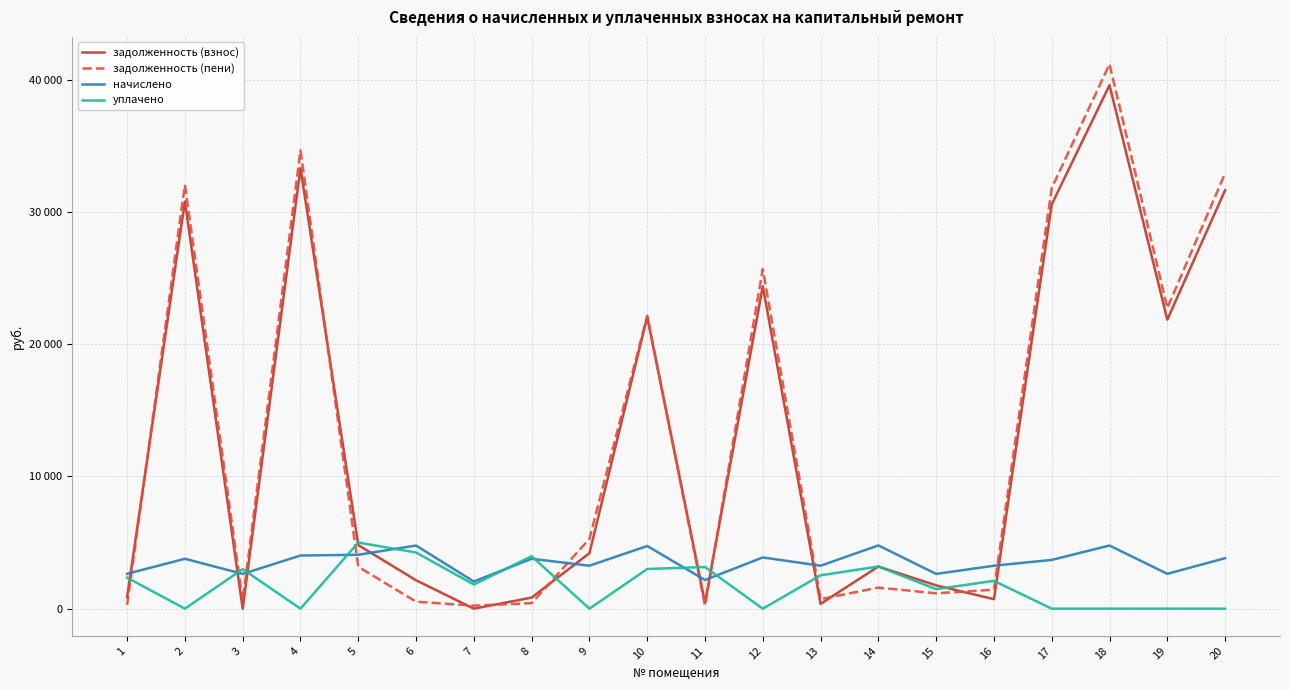

Does the chart display data point markers on the line(s)?

No